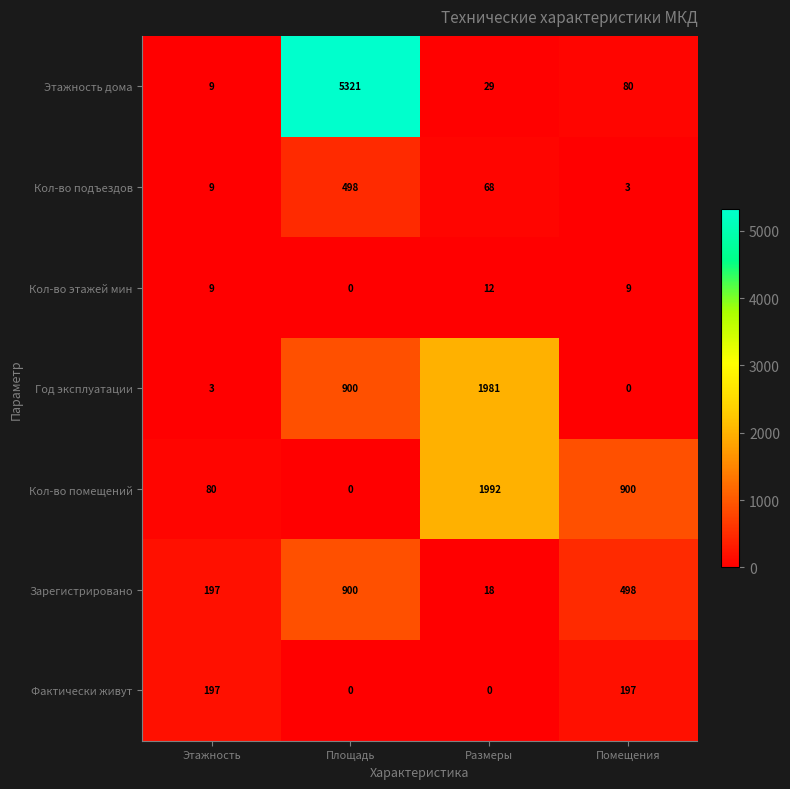

Between Площадь and Размеры, which series saw the biggest shift?

Этажность дома